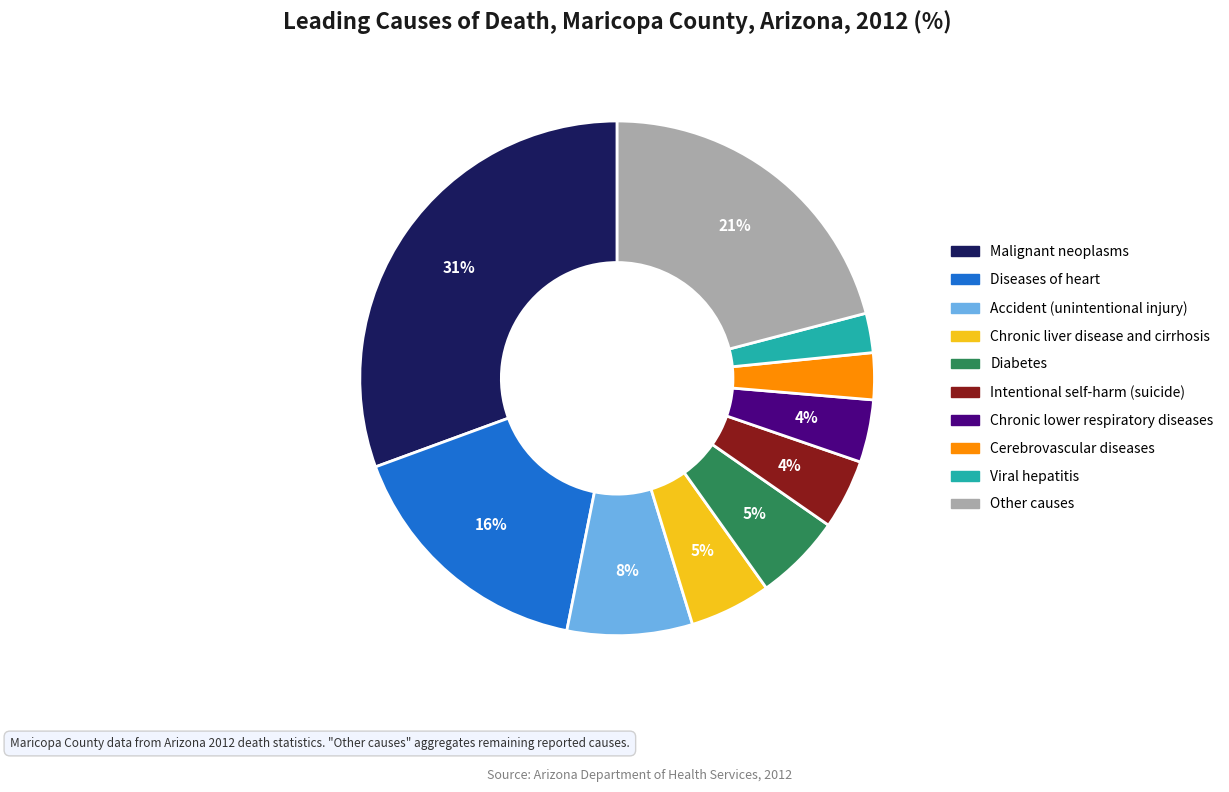

To the nearest percent, what is the average slice percentage?

10%